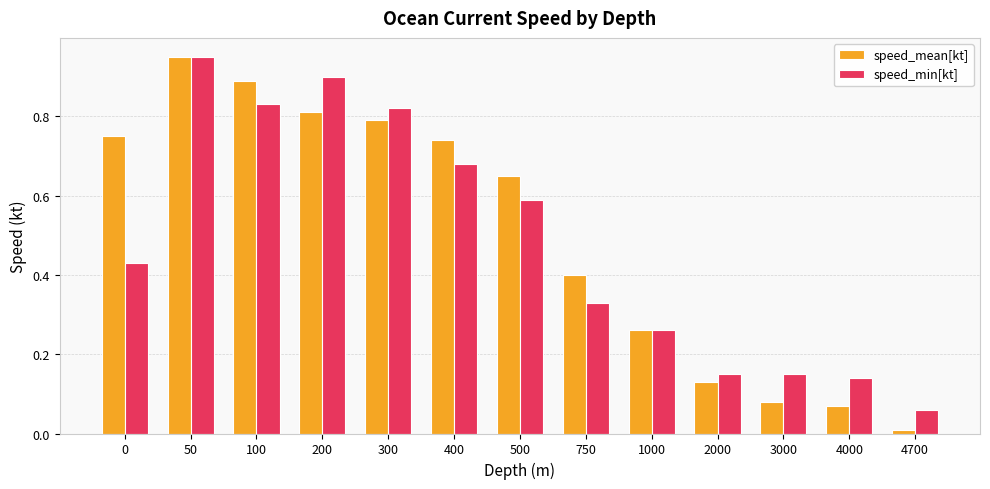

What is the average value of the speed_min[kt] series?

0.5